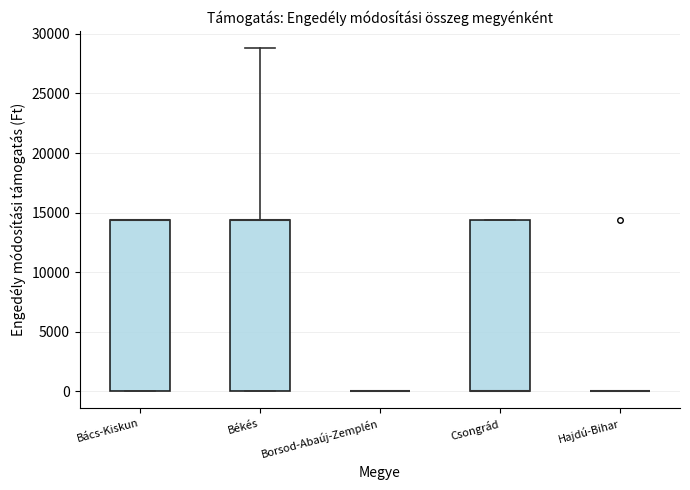

Reading left to right, transcribe this box plot: for each box, give where its median line is, the range the box spans, and where its two whiskers end, as read against the y-axis. The values are not printed on the chart, so give them approximately, as read against the axis.

Bács-Kiskun: median 14500 (drawn on the box's upper edge), box 0 to 14500, whiskers 0 to 14500
Békés: median 14500 (drawn on the box's upper edge), box 0 to 14500, whiskers 0 to 29000
Borsod-Abaúj-Zemplén: box collapsed to a line at 0, whiskers 0 to 0
Csongrád: median 0 (drawn on the box's lower edge), box 0 to 14500, whiskers 0 to 14500
Hajdú-Bihar: box collapsed to a line at 0, whiskers 0 to 0